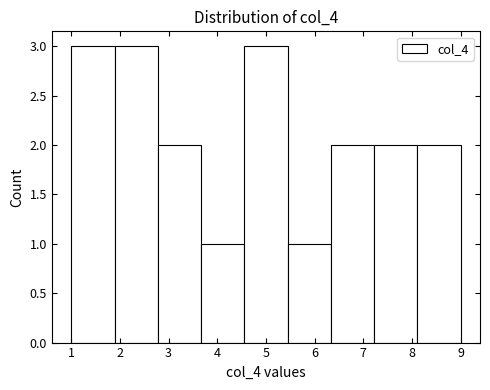

Reading left to right, list every bar in this chart as the range it spans on the x-axis followed by its height. Neither the bar edges nor the heights are printed on the chart, so give them approximately, as read against the axes.

1.0 to 1.9: 3
1.9 to 2.8: 3
2.8 to 3.7: 2
3.7 to 4.6: 1
4.6 to 5.4: 3
5.4 to 6.3: 1
6.3 to 7.2: 2
7.2 to 8.1: 2
8.1 to 9.0: 2